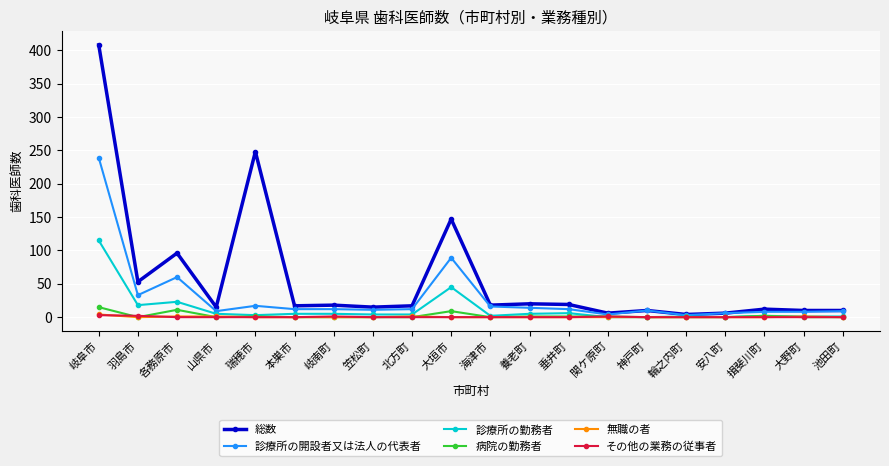

Between 各務原市 and 池田町, which series saw the biggest shift?

総数